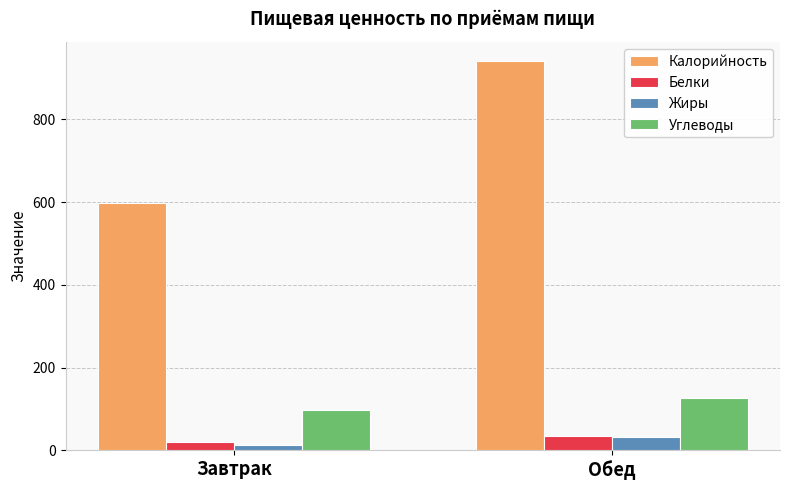

At which label is Калорийность closest to 768?

Завтрак